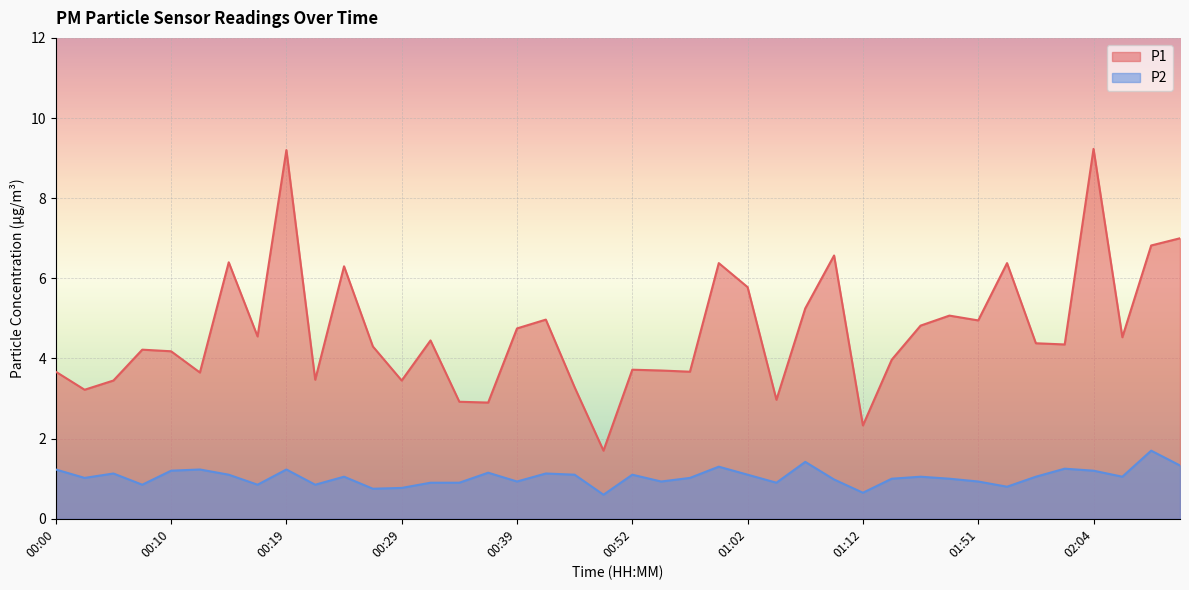

The value of P2 at 00:47 is 1.1. True or false?

True